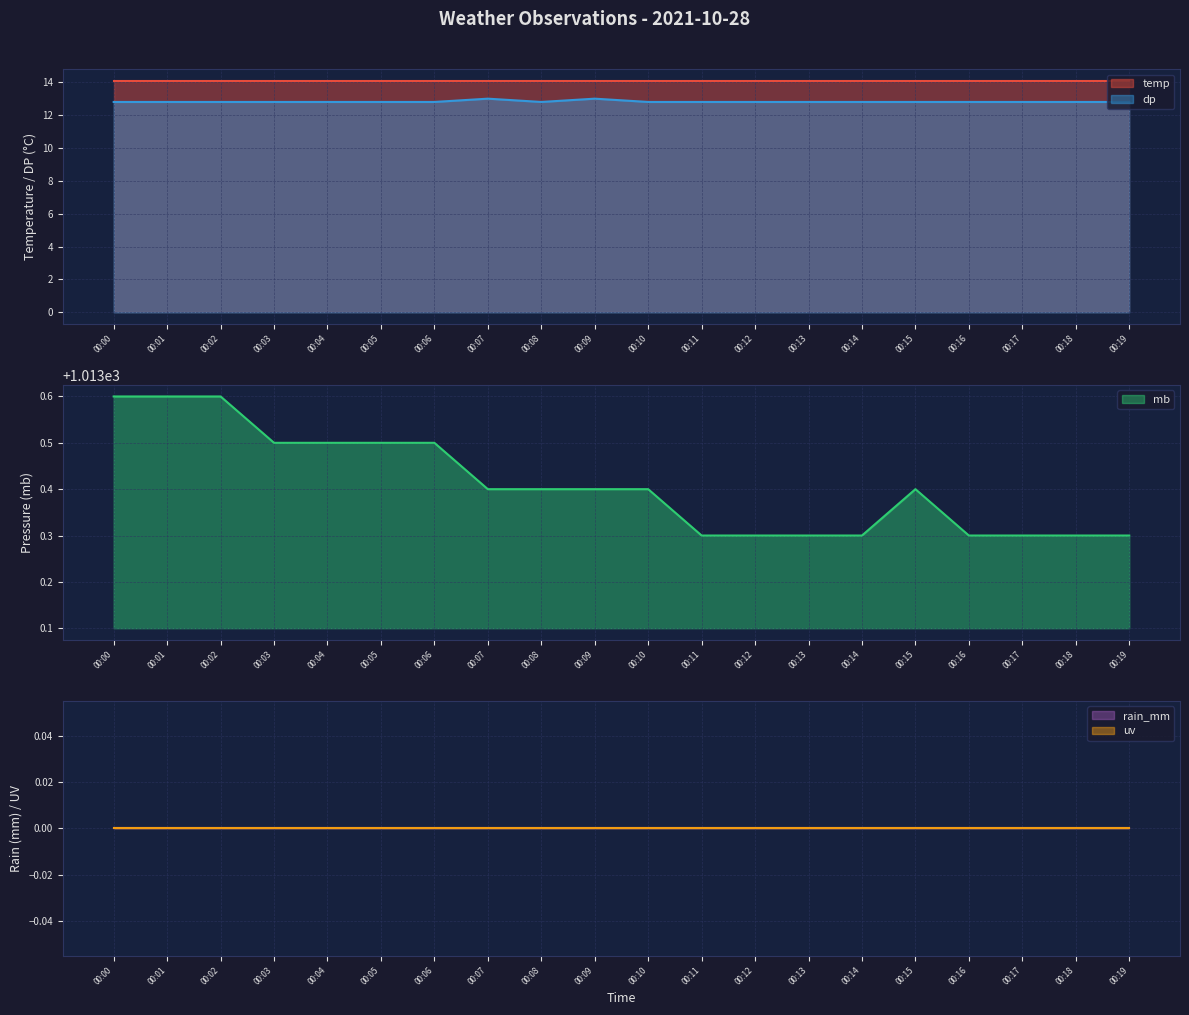

True or false: dp has more than 1 interior local peaks.

True